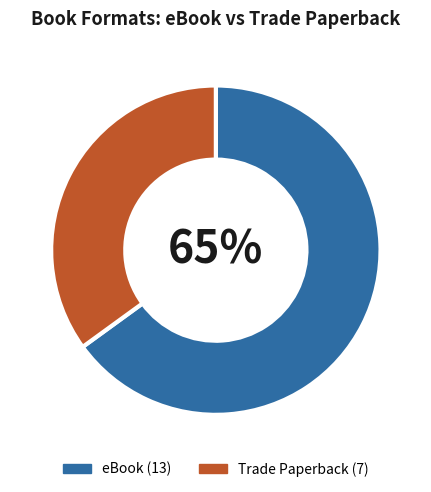

To the nearest percent, what is the average slice percentage?

50%